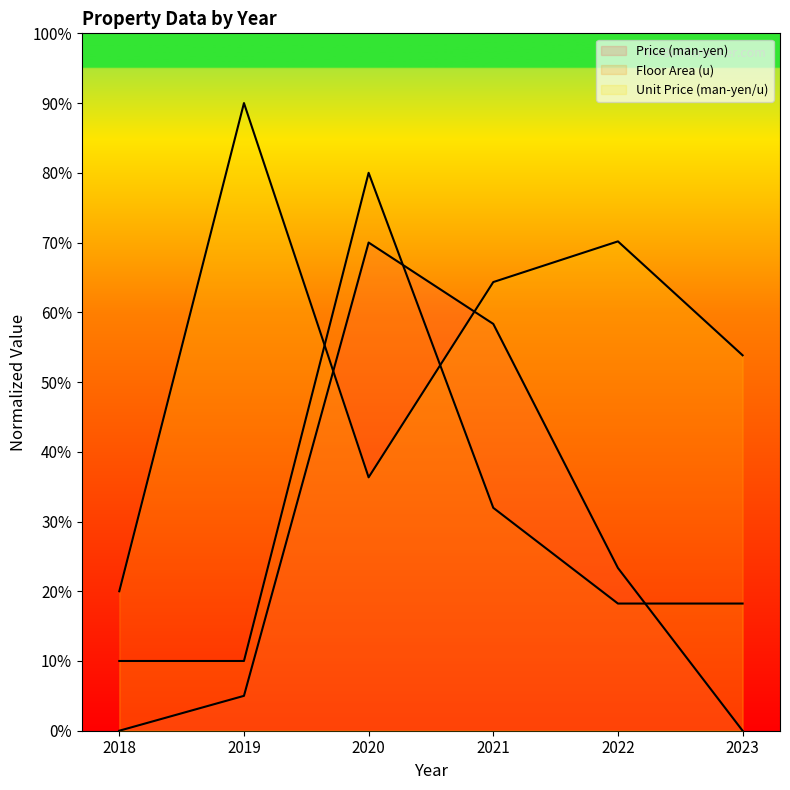

What is the maximum value shown in the chart?

90.0